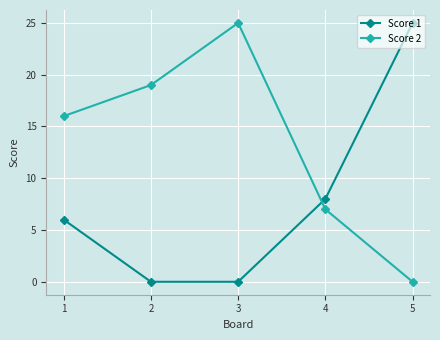

What are all the series names shown in the legend?

Score 1, Score 2